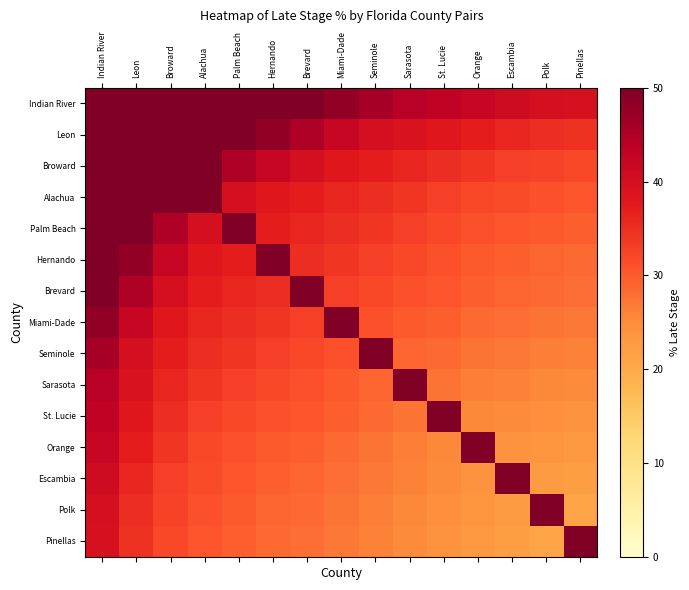

What is the greatest value displayed?

85.0